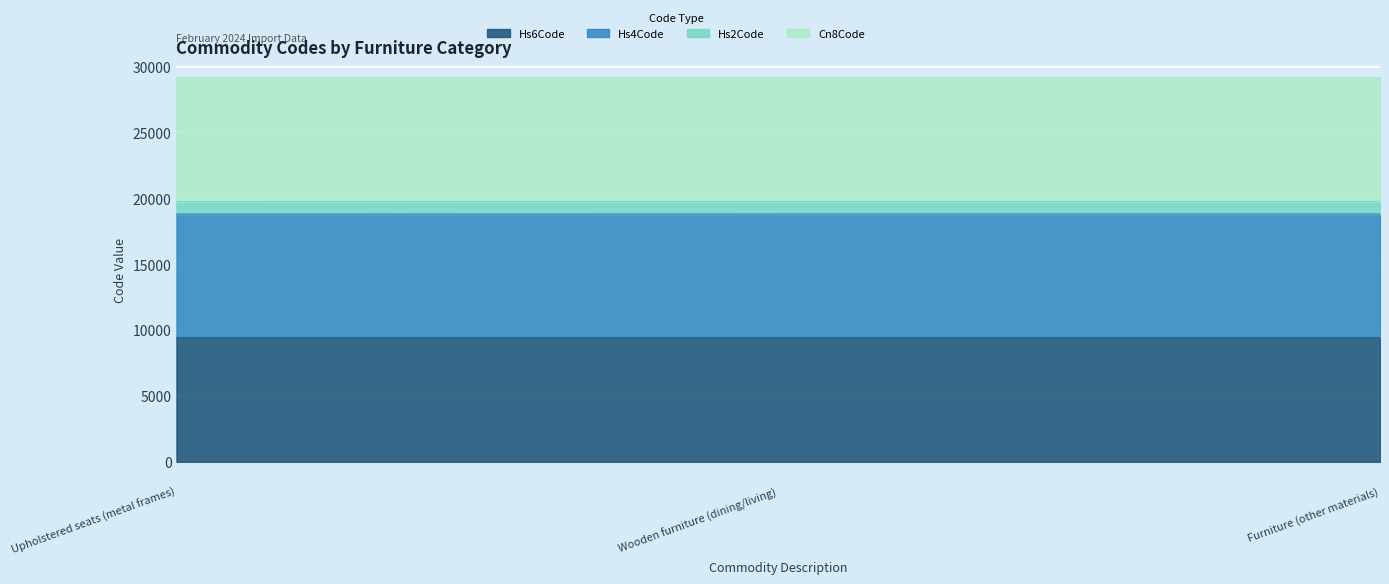

What is the minimum value for Hs6Code?

9401.7